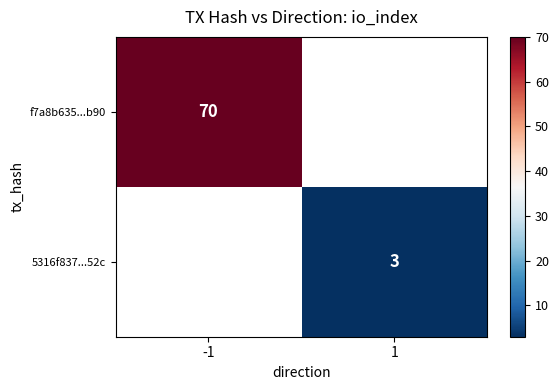

At how many categories does at least one series exceed 11?

1